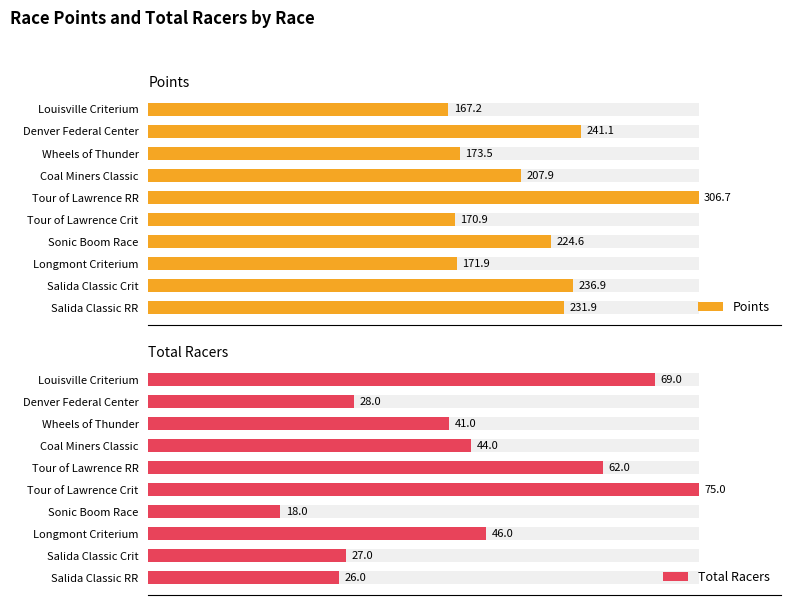

What are all the series names shown in the legend?

Points, Total Racers